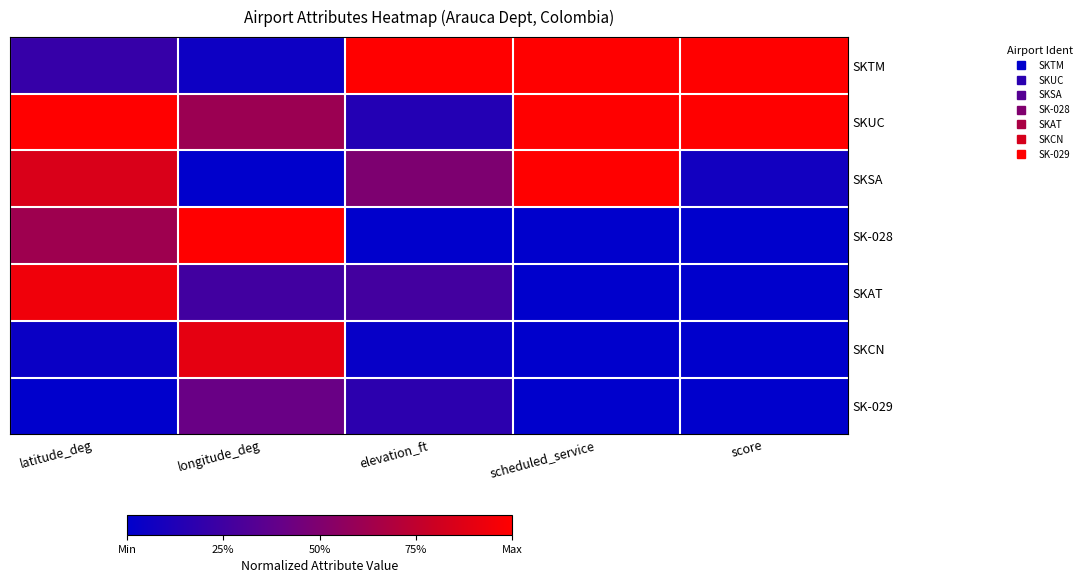

Count the number of data series in this chart.

7